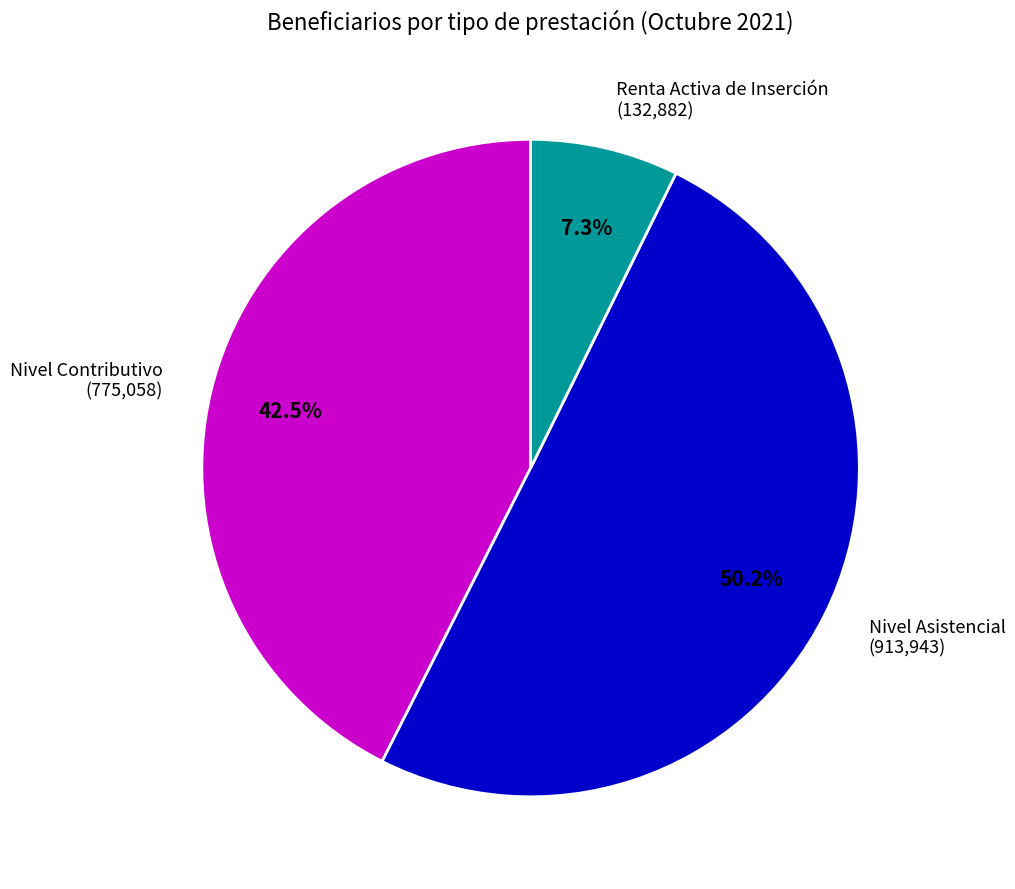

What portion of the pie excludes Renta Activa de Inserción (132,882)?

92.7%